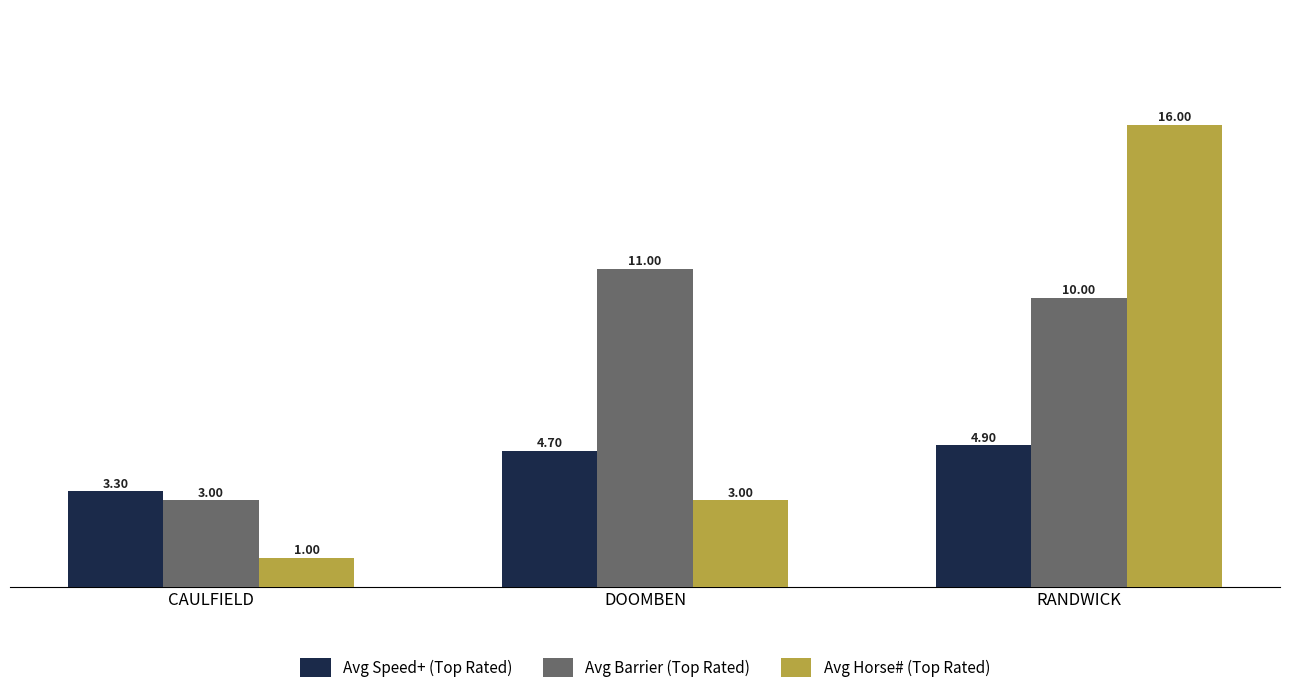

What is the difference between the Avg Barrier (Top Rated) values at CAULFIELD and DOOMBEN?

8.0